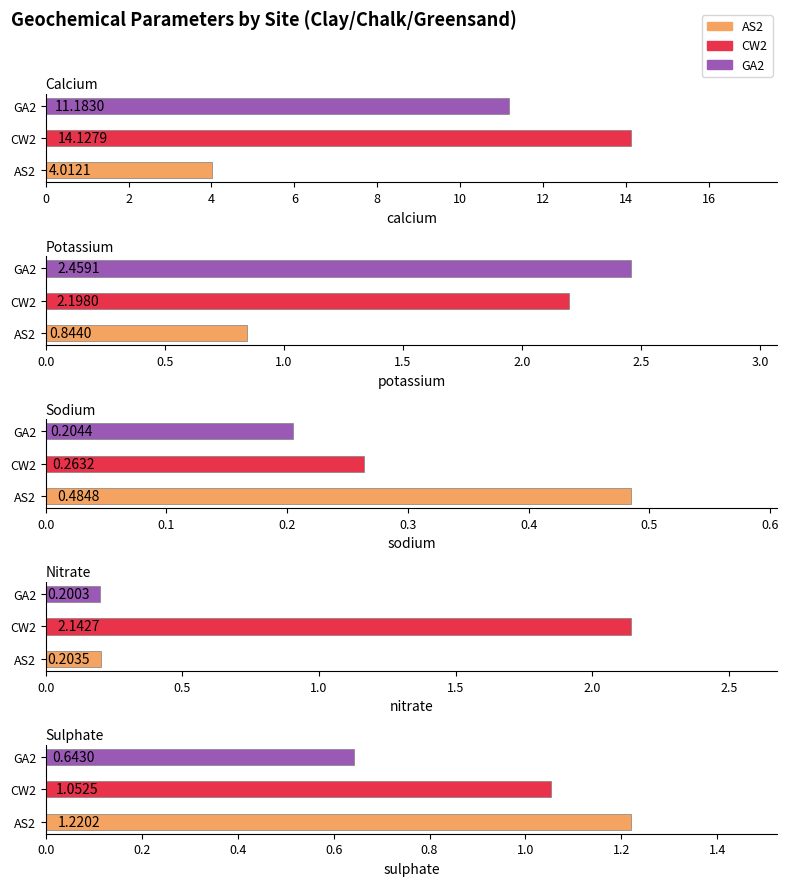

Is it true that sulphate equals 0.6 at GA2?

True